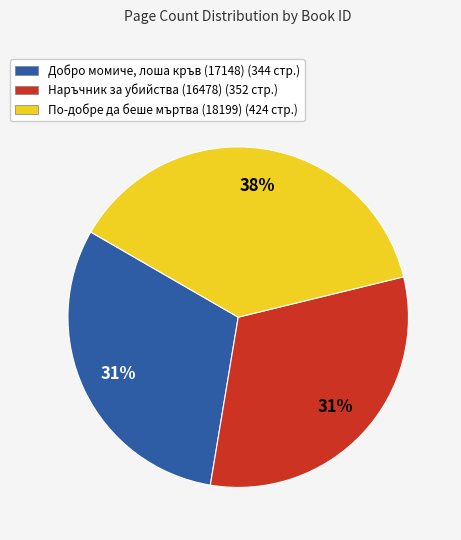

Do Добро момиче, лоша кръв (17148) and Наръчник за убийства (16478) together represent more than half of the pie?

Yes